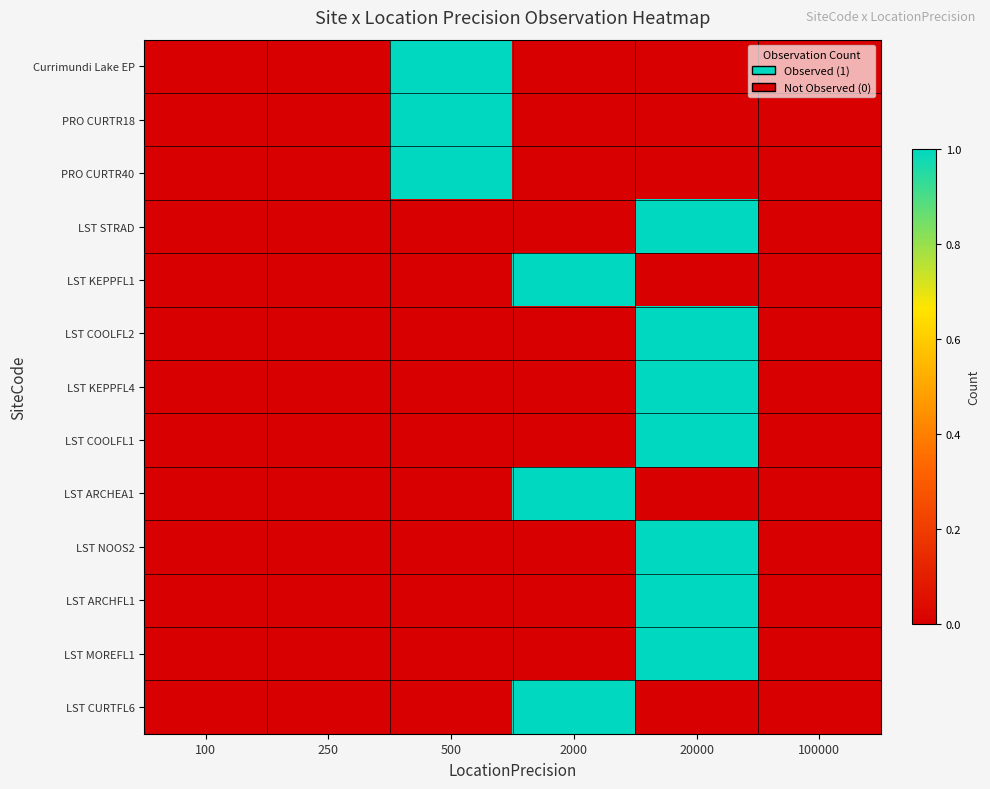

Count the number of data series in this chart.

13